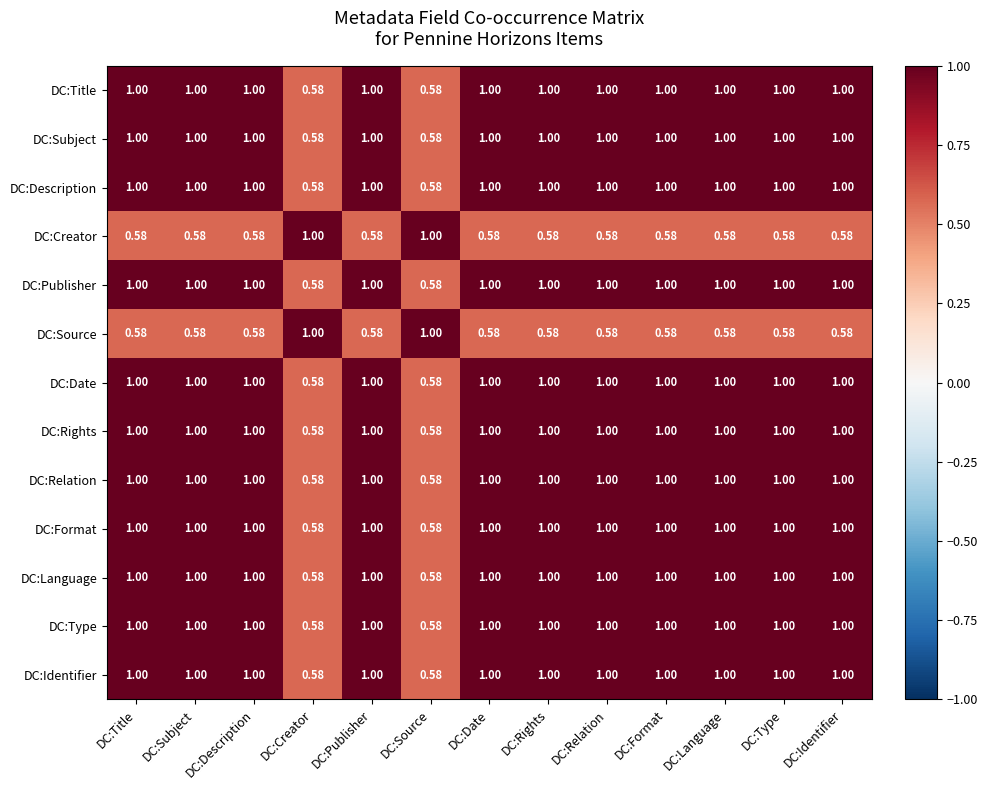

Reading left to right, list all the values displayed in this chart.

DC:Title: DC:Title=1.0	DC:Subject=1.0	DC:Description=1.0	DC:Creator=0.6	DC:Publisher=1.0	DC:Source=0.6	DC:Date=1.0	DC:Rights=1.0	DC:Relation=1.0	DC:Format=1.0	DC:Language=1.0	DC:Type=1.0	DC:Identifier=1.0
DC:Subject: DC:Title=1.0	DC:Subject=1.0	DC:Description=1.0	DC:Creator=0.6	DC:Publisher=1.0	DC:Source=0.6	DC:Date=1.0	DC:Rights=1.0	DC:Relation=1.0	DC:Format=1.0	DC:Language=1.0	DC:Type=1.0	DC:Identifier=1.0
DC:Description: DC:Title=1.0	DC:Subject=1.0	DC:Description=1.0	DC:Creator=0.6	DC:Publisher=1.0	DC:Source=0.6	DC:Date=1.0	DC:Rights=1.0	DC:Relation=1.0	DC:Format=1.0	DC:Language=1.0	DC:Type=1.0	DC:Identifier=1.0
DC:Creator: DC:Title=0.6	DC:Subject=0.6	DC:Description=0.6	DC:Creator=1.0	DC:Publisher=0.6	DC:Source=1.0	DC:Date=0.6	DC:Rights=0.6	DC:Relation=0.6	DC:Format=0.6	DC:Language=0.6	DC:Type=0.6	DC:Identifier=0.6
DC:Publisher: DC:Title=1.0	DC:Subject=1.0	DC:Description=1.0	DC:Creator=0.6	DC:Publisher=1.0	DC:Source=0.6	DC:Date=1.0	DC:Rights=1.0	DC:Relation=1.0	DC:Format=1.0	DC:Language=1.0	DC:Type=1.0	DC:Identifier=1.0
DC:Source: DC:Title=0.6	DC:Subject=0.6	DC:Description=0.6	DC:Creator=1.0	DC:Publisher=0.6	DC:Source=1.0	DC:Date=0.6	DC:Rights=0.6	DC:Relation=0.6	DC:Format=0.6	DC:Language=0.6	DC:Type=0.6	DC:Identifier=0.6
DC:Date: DC:Title=1.0	DC:Subject=1.0	DC:Description=1.0	DC:Creator=0.6	DC:Publisher=1.0	DC:Source=0.6	DC:Date=1.0	DC:Rights=1.0	DC:Relation=1.0	DC:Format=1.0	DC:Language=1.0	DC:Type=1.0	DC:Identifier=1.0
DC:Rights: DC:Title=1.0	DC:Subject=1.0	DC:Description=1.0	DC:Creator=0.6	DC:Publisher=1.0	DC:Source=0.6	DC:Date=1.0	DC:Rights=1.0	DC:Relation=1.0	DC:Format=1.0	DC:Language=1.0	DC:Type=1.0	DC:Identifier=1.0
DC:Relation: DC:Title=1.0	DC:Subject=1.0	DC:Description=1.0	DC:Creator=0.6	DC:Publisher=1.0	DC:Source=0.6	DC:Date=1.0	DC:Rights=1.0	DC:Relation=1.0	DC:Format=1.0	DC:Language=1.0	DC:Type=1.0	DC:Identifier=1.0
DC:Format: DC:Title=1.0	DC:Subject=1.0	DC:Description=1.0	DC:Creator=0.6	DC:Publisher=1.0	DC:Source=0.6	DC:Date=1.0	DC:Rights=1.0	DC:Relation=1.0	DC:Format=1.0	DC:Language=1.0	DC:Type=1.0	DC:Identifier=1.0
DC:Language: DC:Title=1.0	DC:Subject=1.0	DC:Description=1.0	DC:Creator=0.6	DC:Publisher=1.0	DC:Source=0.6	DC:Date=1.0	DC:Rights=1.0	DC:Relation=1.0	DC:Format=1.0	DC:Language=1.0	DC:Type=1.0	DC:Identifier=1.0
DC:Type: DC:Title=1.0	DC:Subject=1.0	DC:Description=1.0	DC:Creator=0.6	DC:Publisher=1.0	DC:Source=0.6	DC:Date=1.0	DC:Rights=1.0	DC:Relation=1.0	DC:Format=1.0	DC:Language=1.0	DC:Type=1.0	DC:Identifier=1.0
DC:Identifier: DC:Title=1.0	DC:Subject=1.0	DC:Description=1.0	DC:Creator=0.6	DC:Publisher=1.0	DC:Source=0.6	DC:Date=1.0	DC:Rights=1.0	DC:Relation=1.0	DC:Format=1.0	DC:Language=1.0	DC:Type=1.0	DC:Identifier=1.0